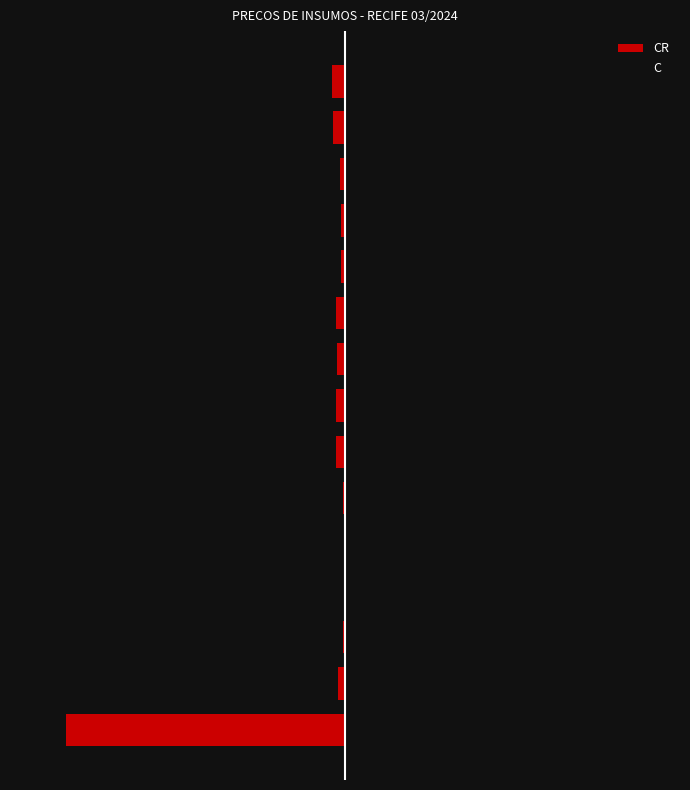

True or false: CR has a value of -0.1 at 1.

False